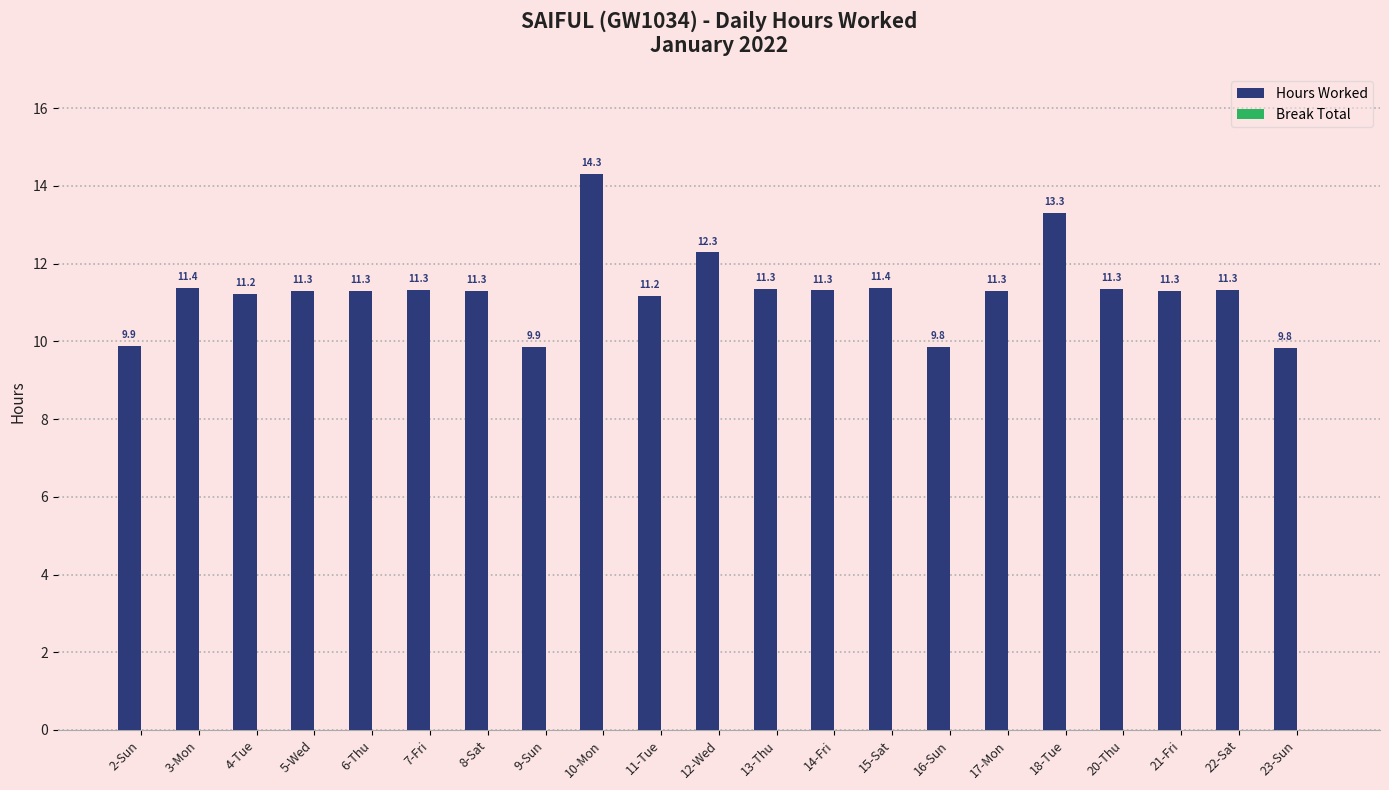

Does the chart contain any negative values?

No